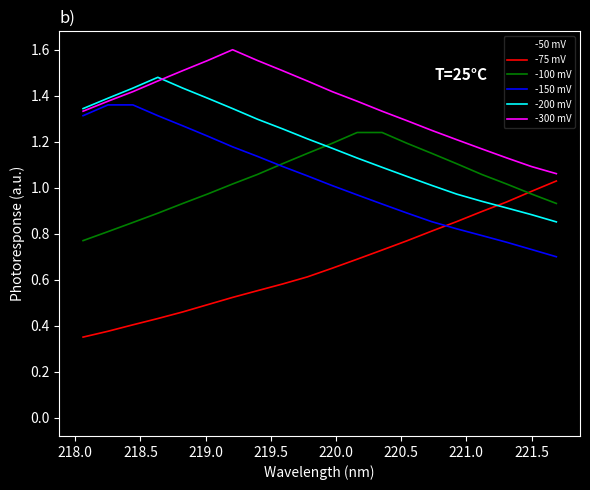

Which series has the largest total across all categories?

-300 mV